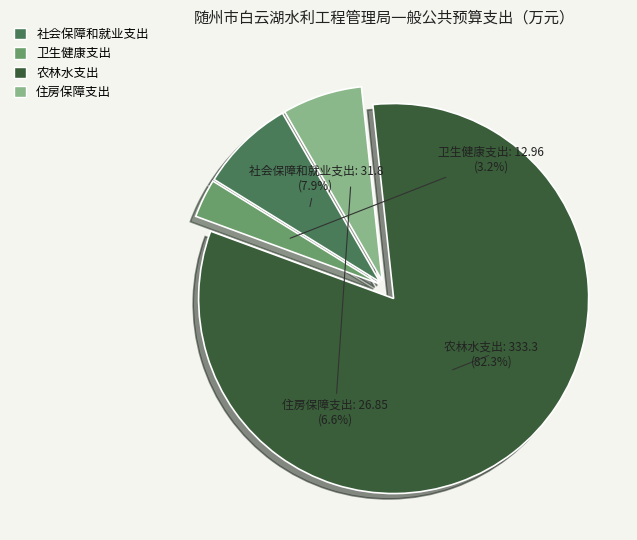

To the nearest percent, what is the difference between the 卫生健康支出 and 社会保障和就业支出 slice percentages?

5%